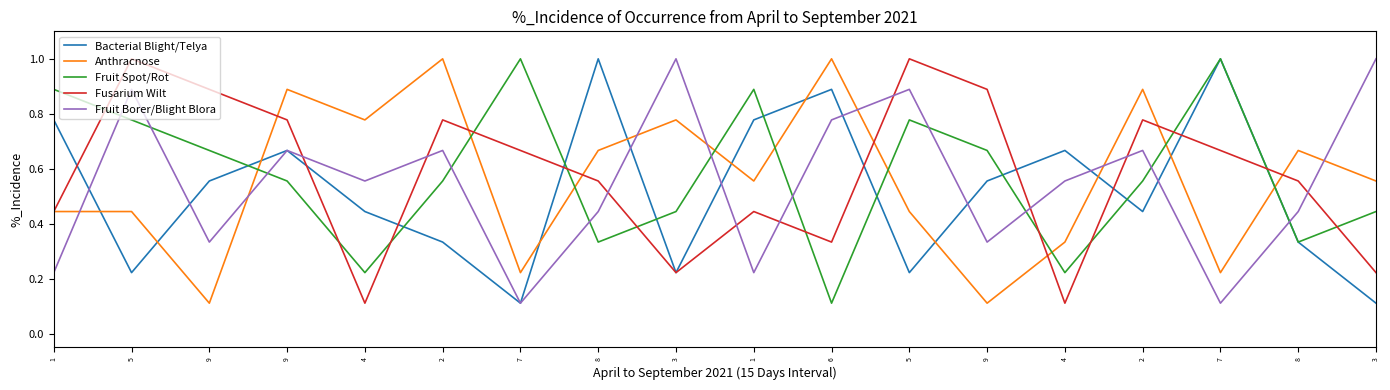

Count the Bacterial Blight/Telya values in the range 0 to 1.

18